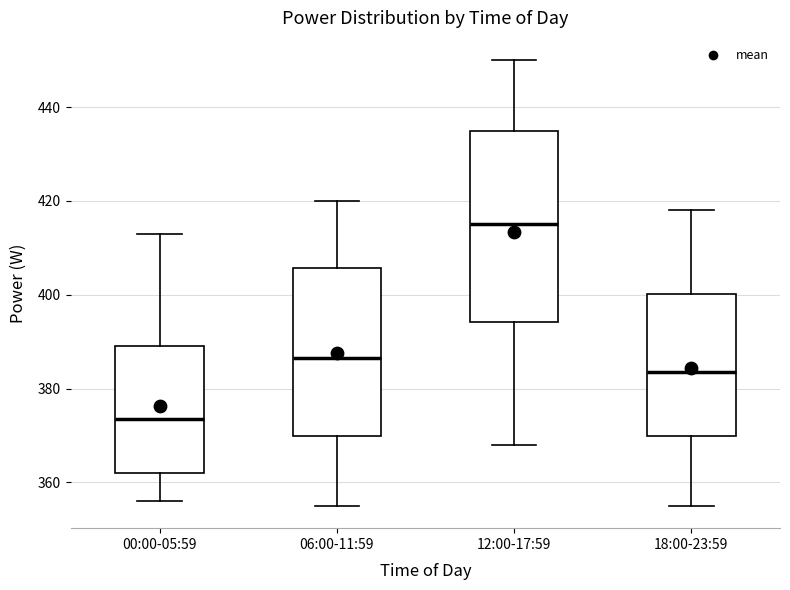

Comparing the boxes themselves (not the whiskers), which one is the tallest?

12:00-17:59